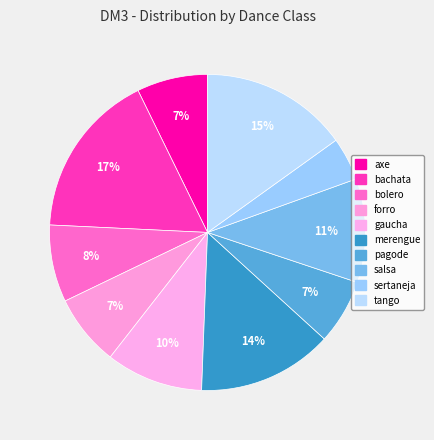

What is the ratio of the value at bolero to the value at sertaneja?

1.8